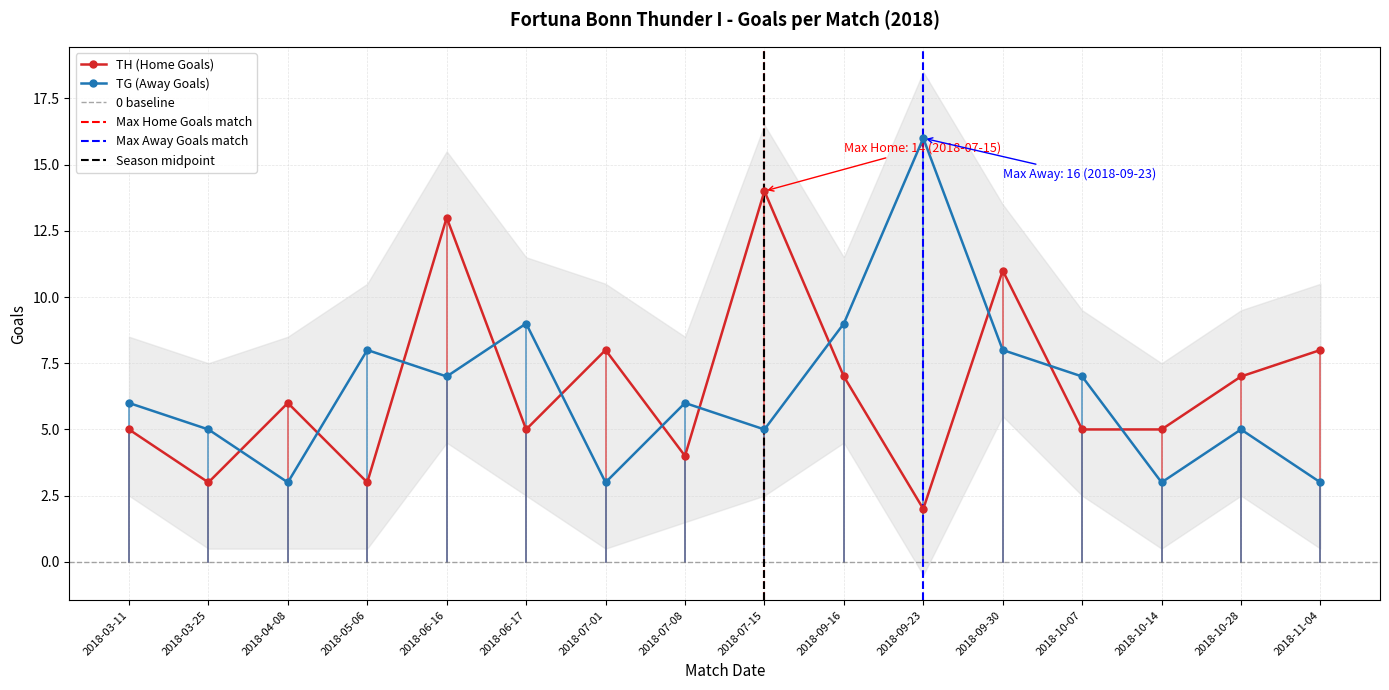

Which category has the lowest value in the TH (Home Goals) series?

2018-09-23